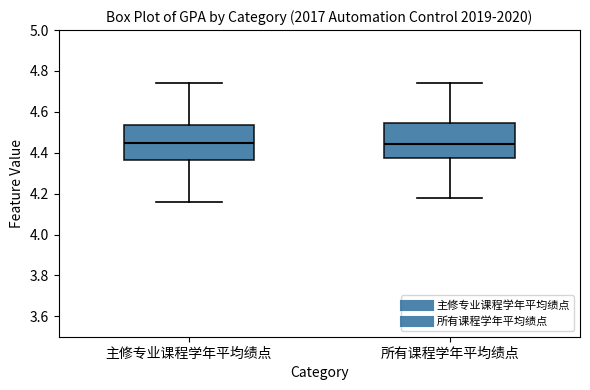

Reading left to right, read every box against the y-axis: the position of its median line, the range the box covers, and the ends of its whiskers. The values are not printed on the chart, so give them approximately, as read against the axis.

主修专业课程学年平均绩点: median 4.46, box 4.36 to 4.54, whiskers 4.16 to 4.74
所有课程学年平均绩点: median 4.44, box 4.38 to 4.54, whiskers 4.18 to 4.74